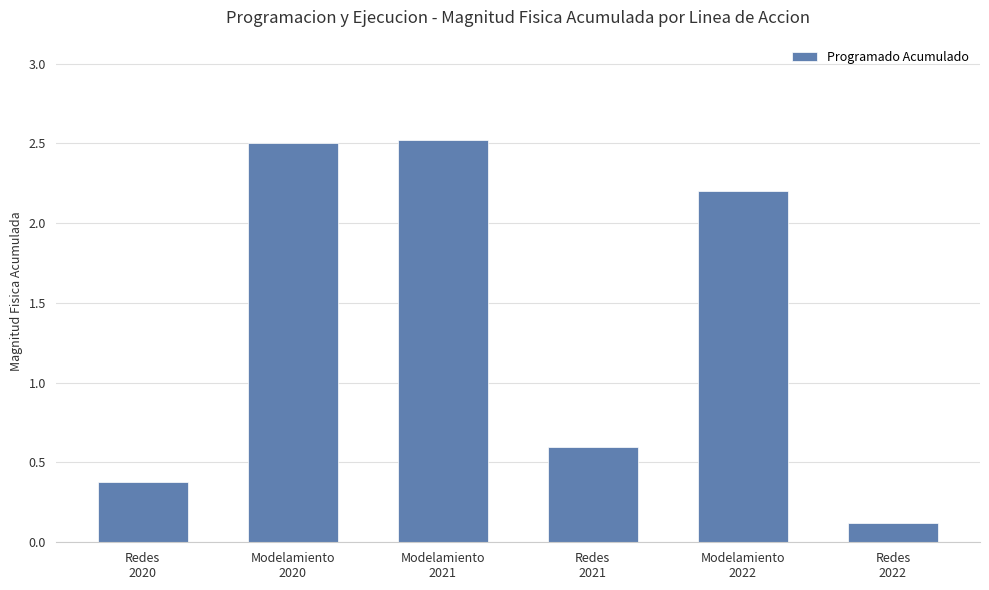

True or false: the data shows 0.1 at Redes
2020.

False